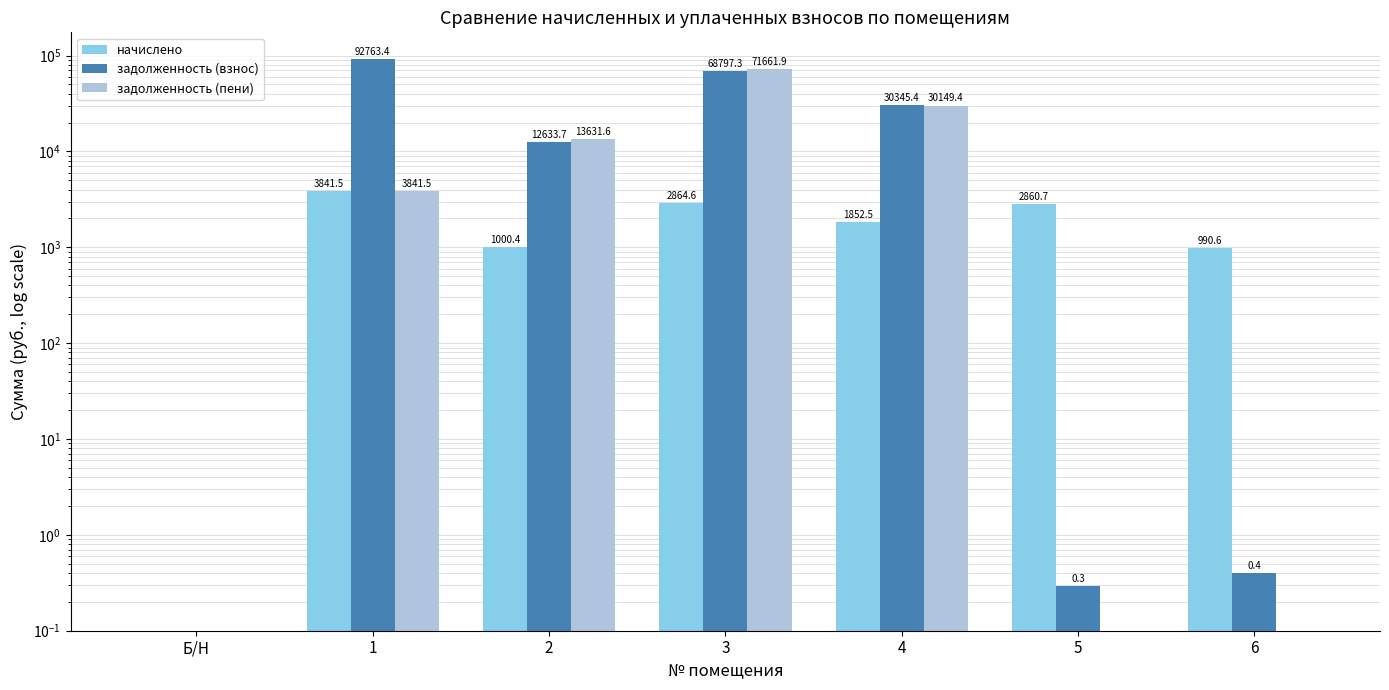

Reading left to right, transcribe all the data shown in this chart.

начислено: 0.0	3841.5	1000.4	2864.6	1852.5	2860.7	990.6
задолженность (взнос): 0.0	92763.4	12633.7	68797.3	30345.4	0.3	0.4
задолженность (пени): 0.0	3841.5	13631.6	71661.9	30149.4	0.0	0.0